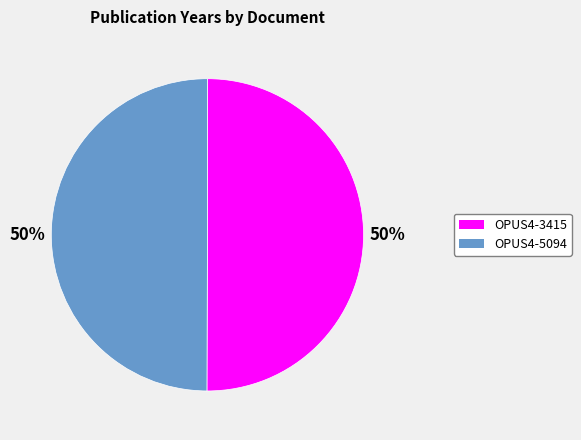

Is it true that OPUS4-3415 is 50% of the pie?

True